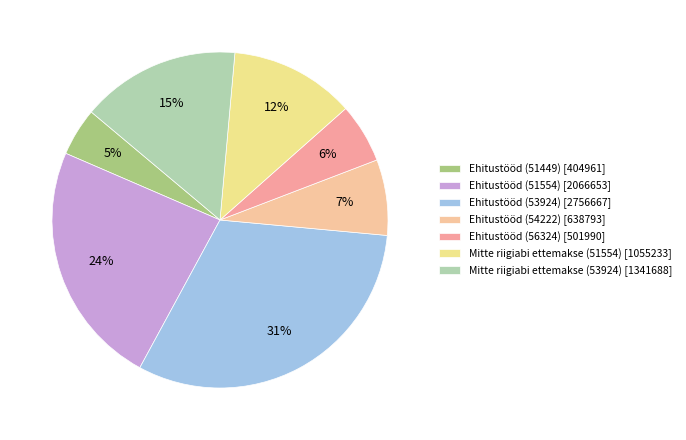

To the nearest percent, what percentage of the pie is Ehitustööd (51554)?

24%